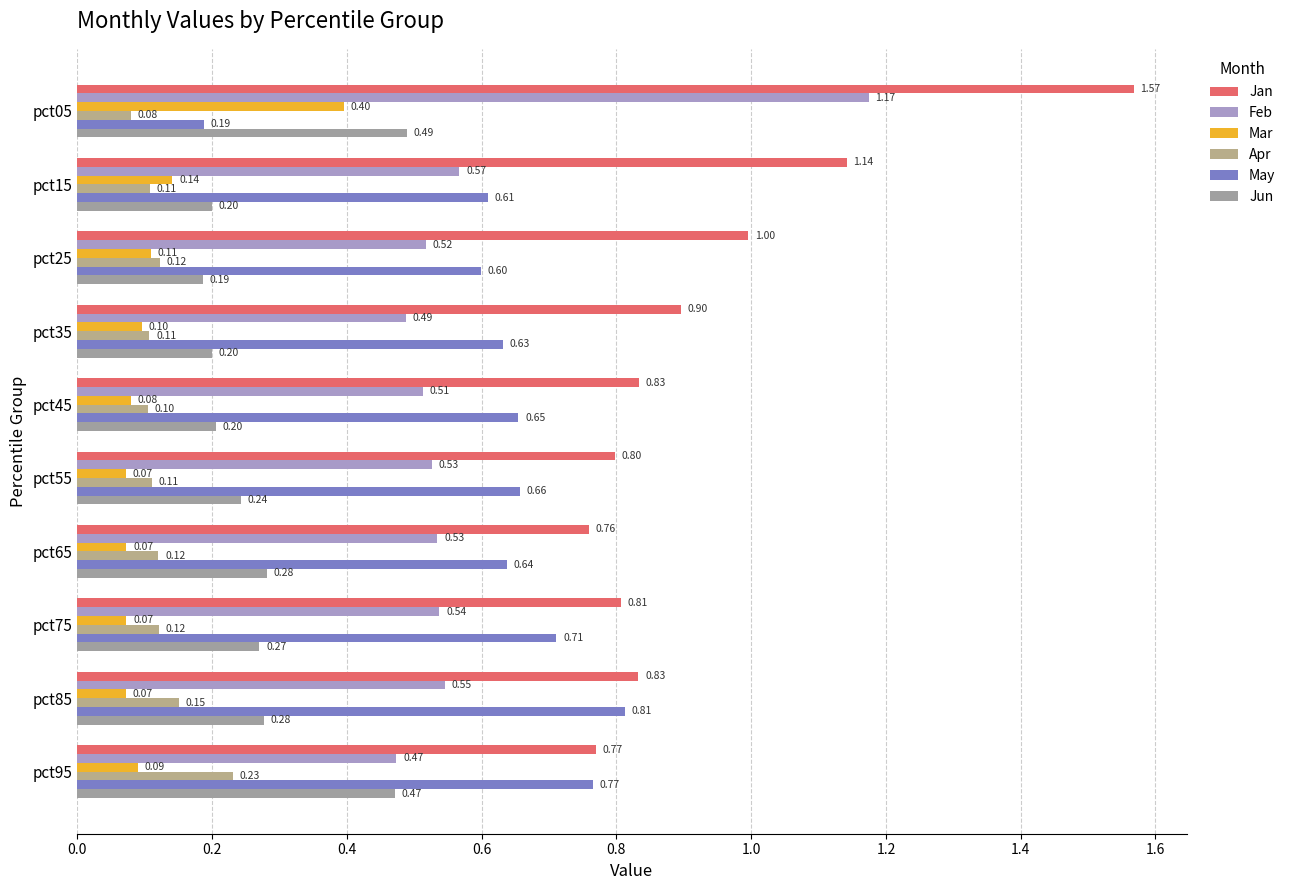

What is the value of the Jun bar at the 8th from the left?

0.3